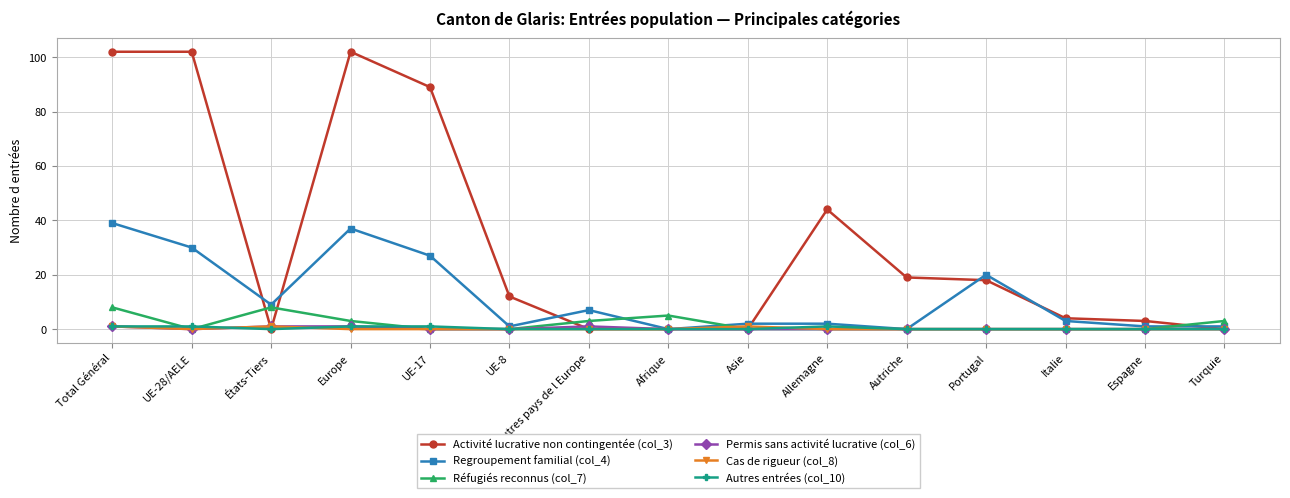

Which series has the largest total across all categories?

Activité lucrative non contingentée (col_3)